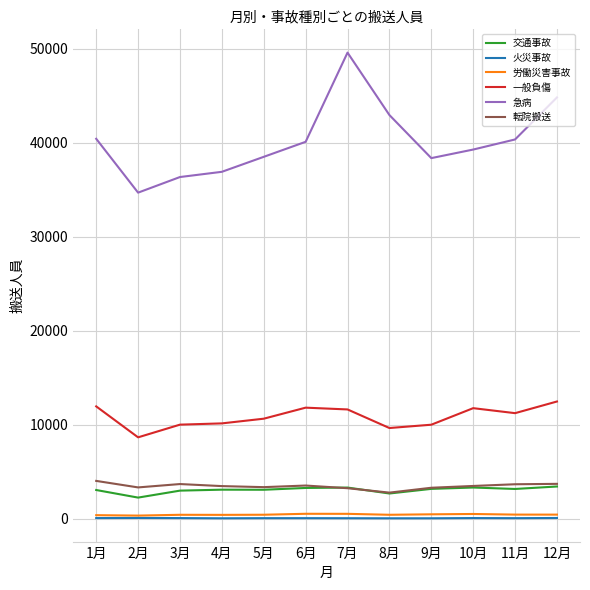

True or false: 転院搬送 and 急病 intersect in this chart.

False